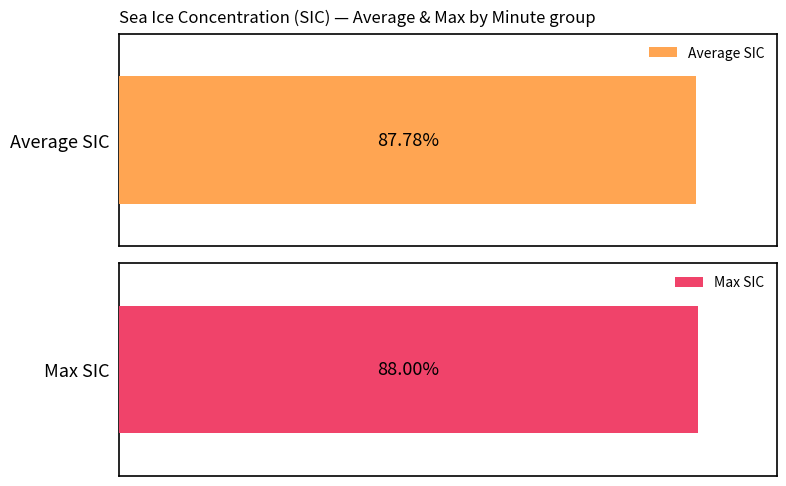

Which series changed the most between 5 and 26?

Average SIC